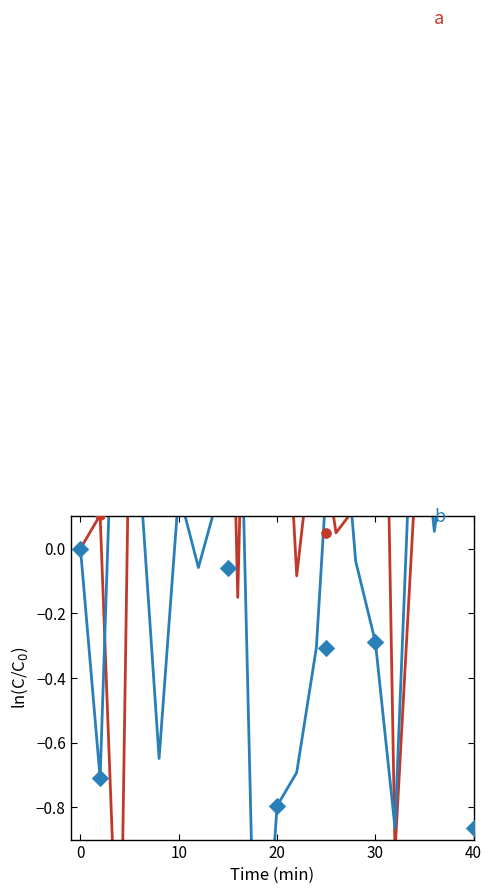

Which series has the largest total across all categories?

a